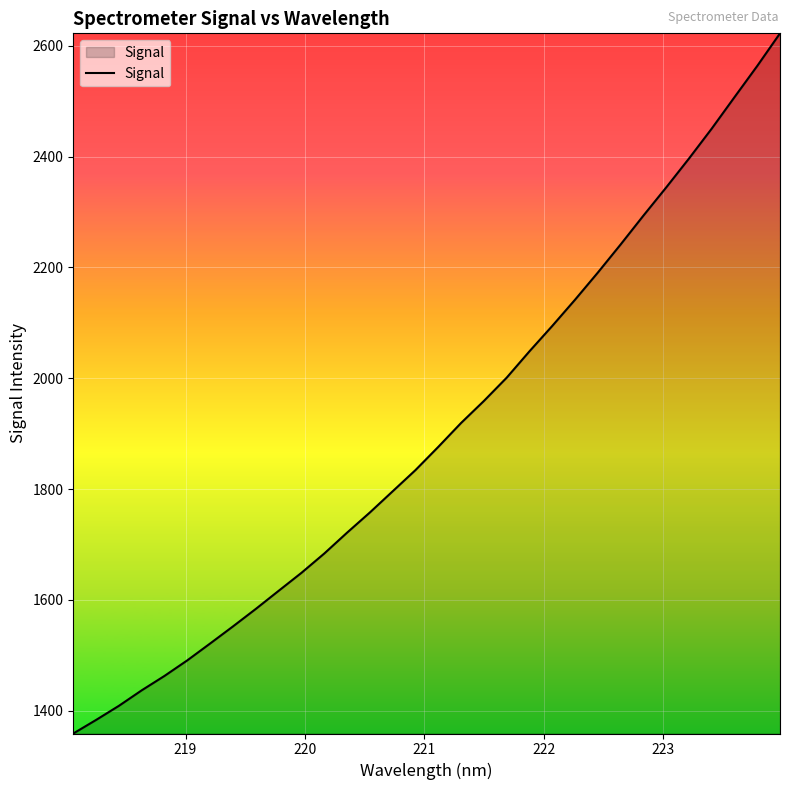

What is the maximum value shown in the chart?

2622.5